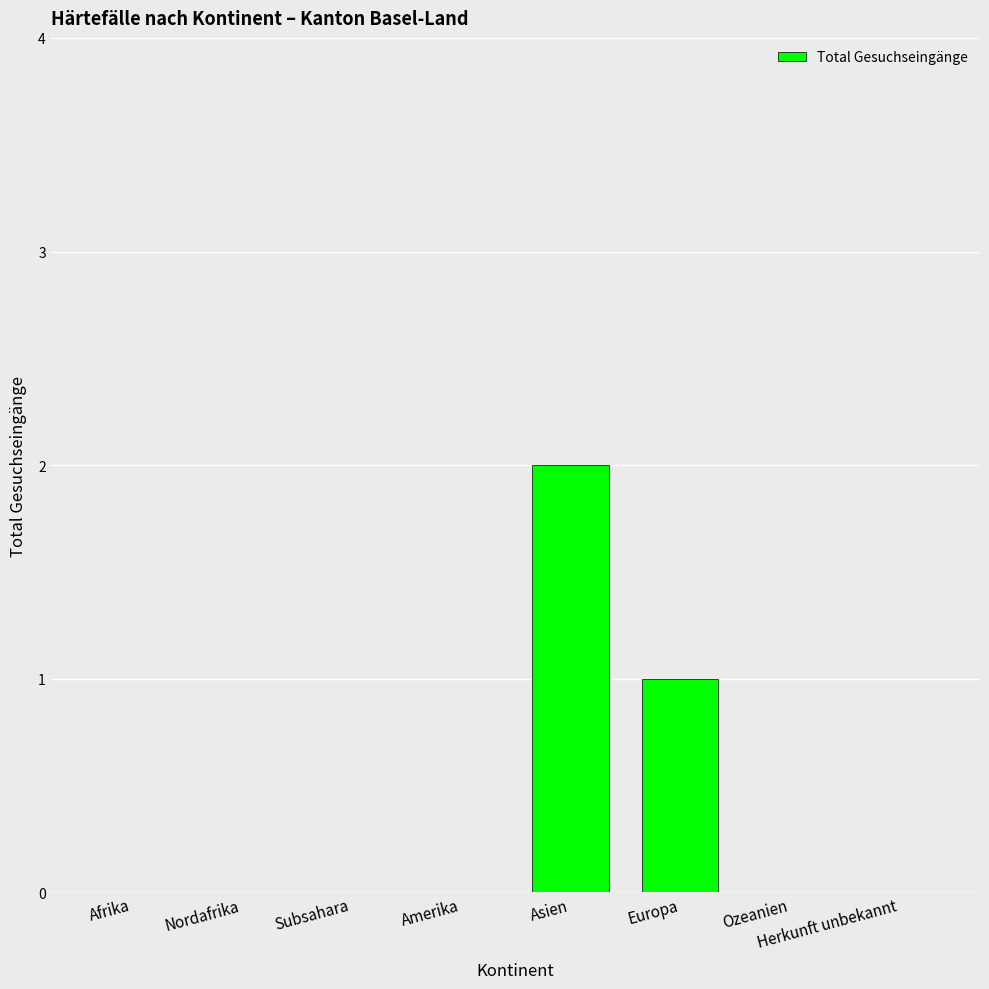

Which label corresponds to the largest value in the chart?

Asien